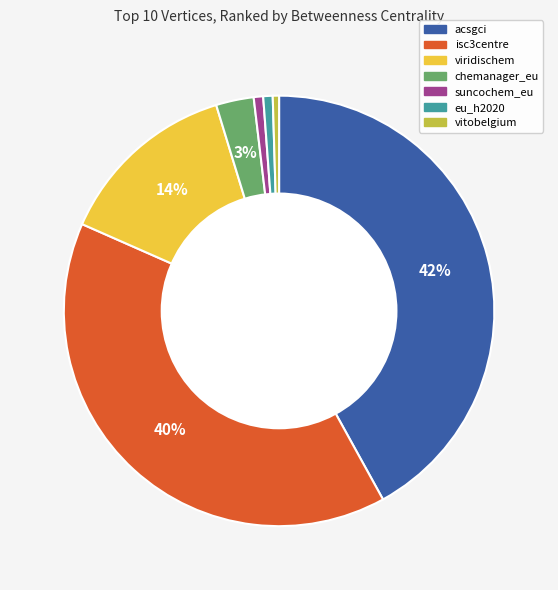

What is the largest slice in the pie chart?

acsgci